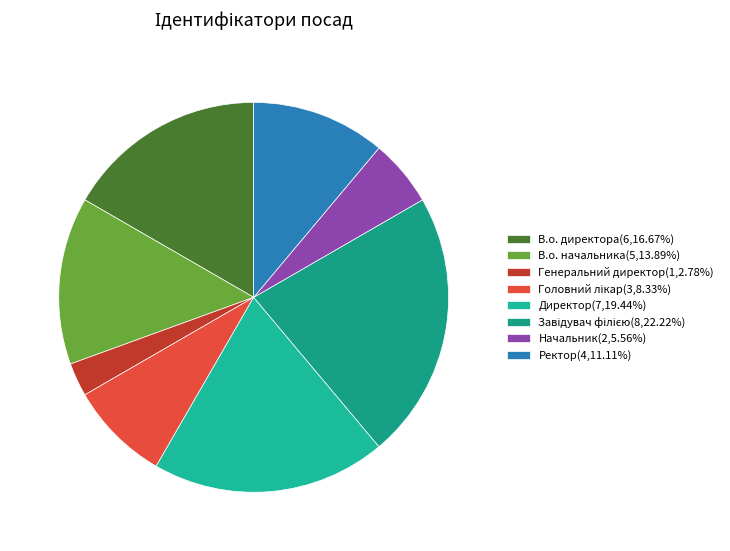

Count the number of slices in the pie.

8